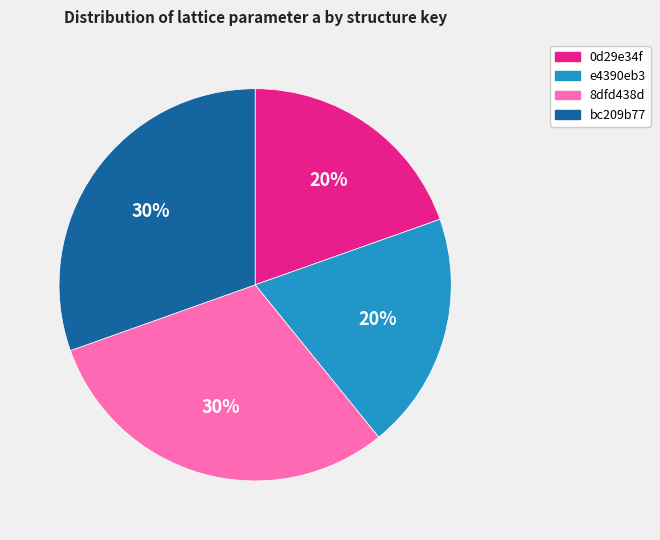

What percentage is the e4390eb3 slice, to the nearest percent?

20%